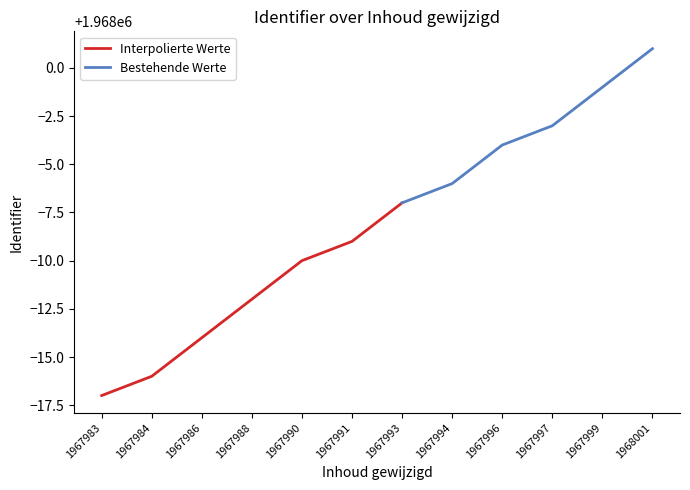

Is it true that Interpolierte Werte equals 1967986 at 1967986?

True